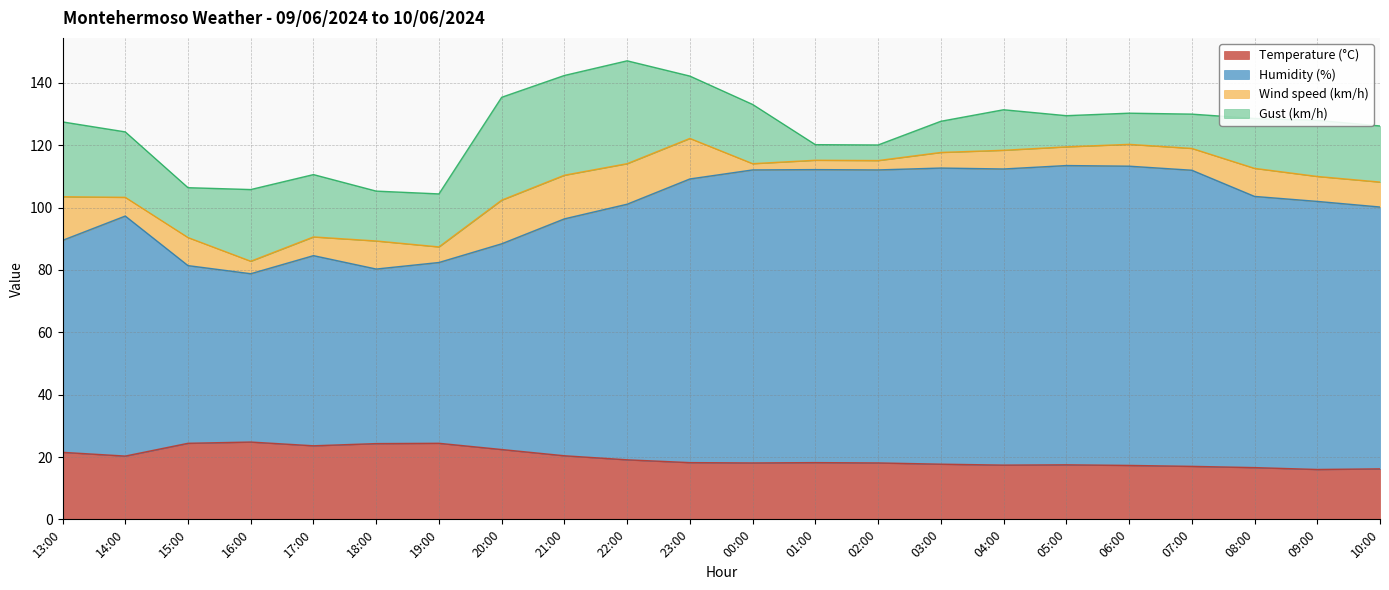

What is the label of the 18th point from the left?

06:00